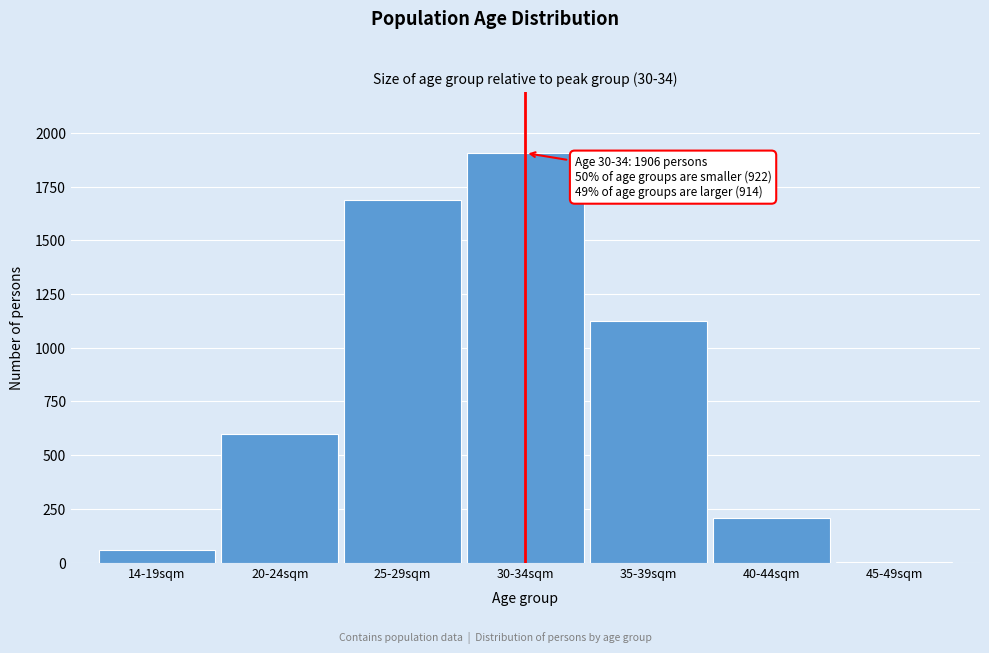

Reading left to right, list all the values displayed in this chart.

14-19sqm=58	20-24sqm=600	25-29sqm=1687	30-34sqm=1906	35-39sqm=1124	40-44sqm=208	45-49sqm=2